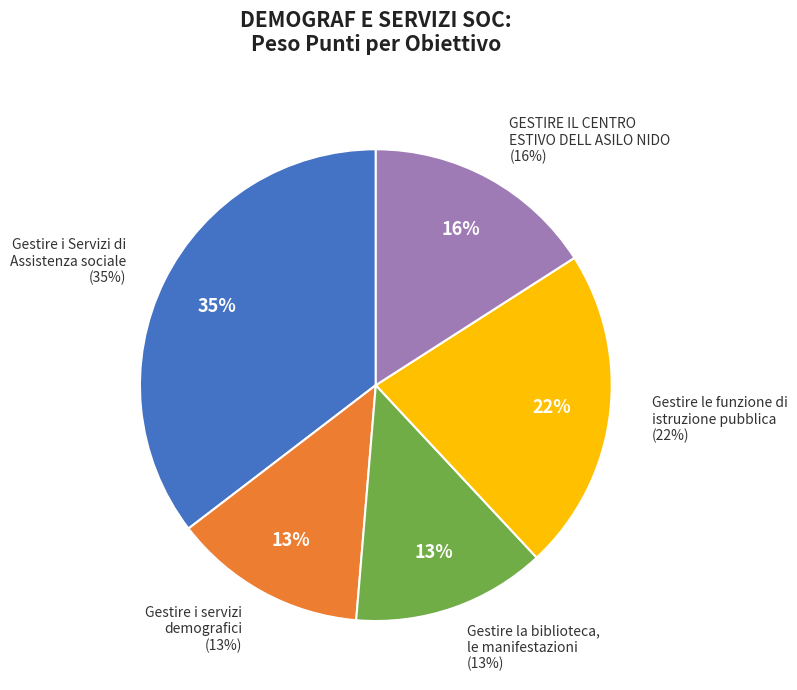

Is it true that GESTIRE IL CENTRO
ESTIVO DELL ASILO NIDO is 16% of the pie?

True